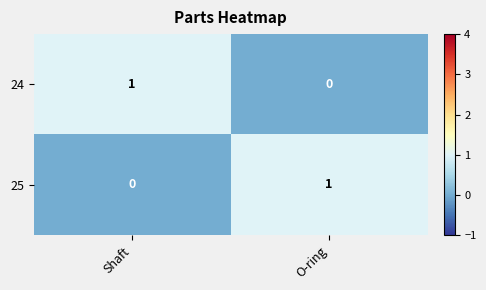

At which label is 24 closest to 0?

O-ring